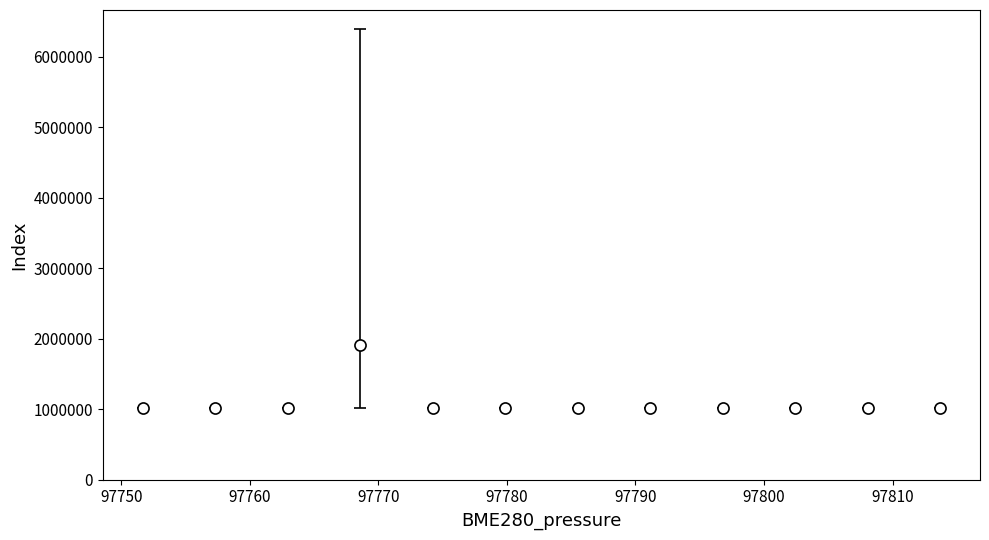

What is the maximum value shown in the chart?

1912326.8